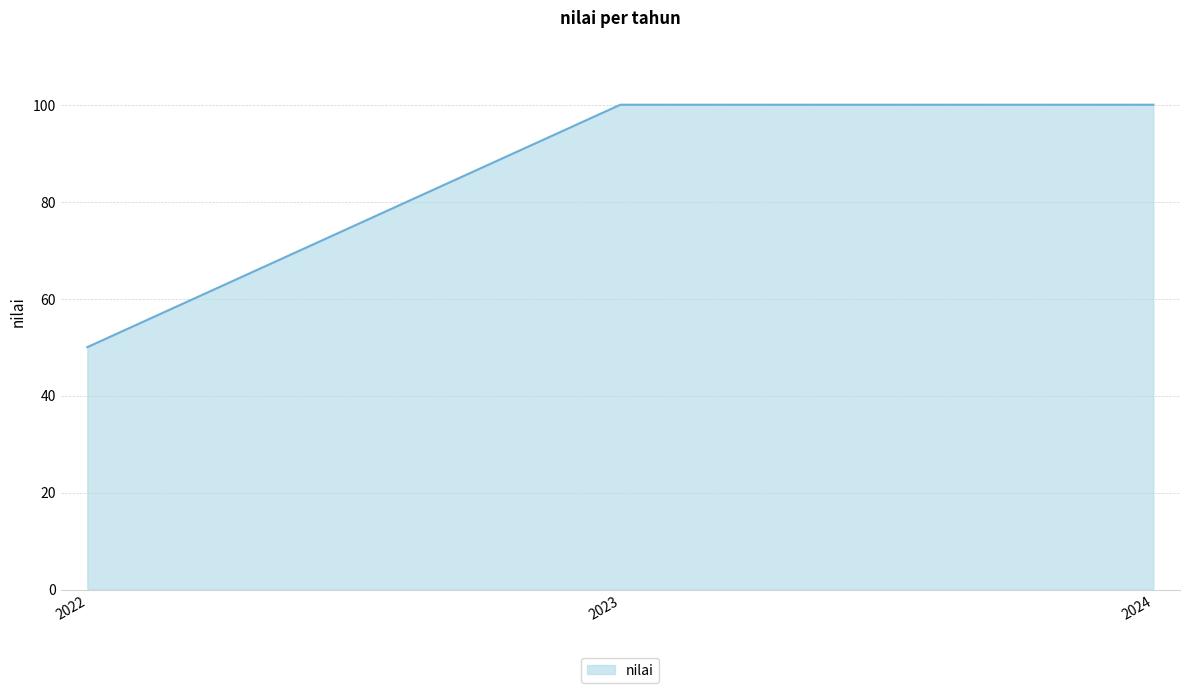

The chart shows a value of 132 at 2024. True or false?

False